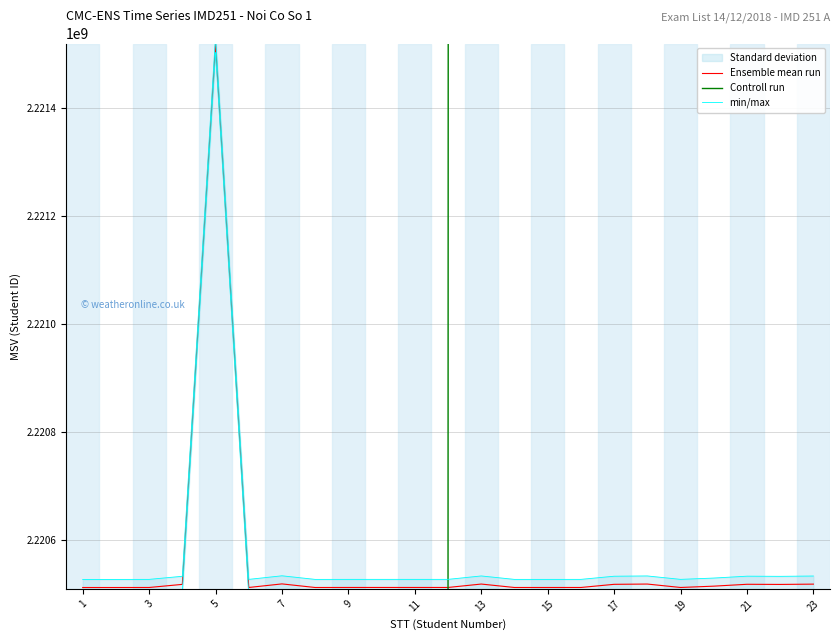

What is the maximum value for Ensemble mean run?

2221518527